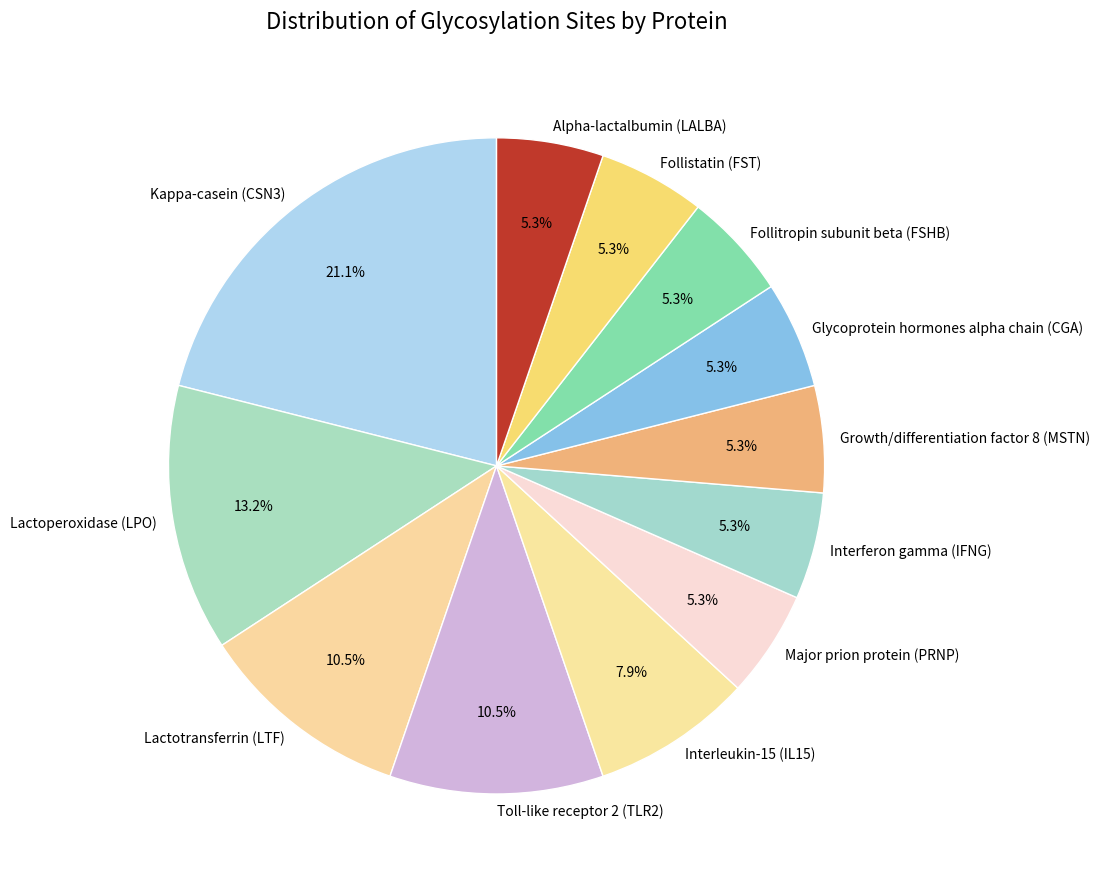

Which category has the biggest portion of the pie?

Kappa-casein (CSN3)